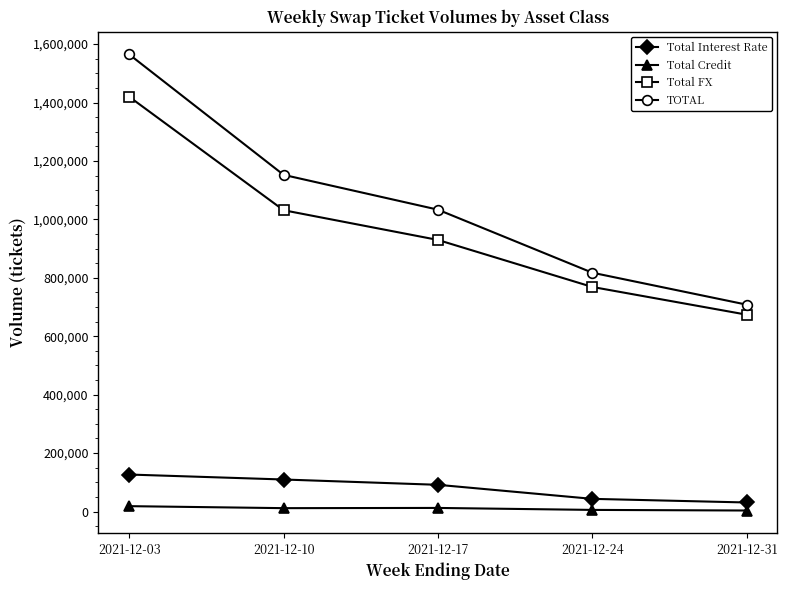

What is the spread (max minus min) of values at 2021-12-03?

1546172